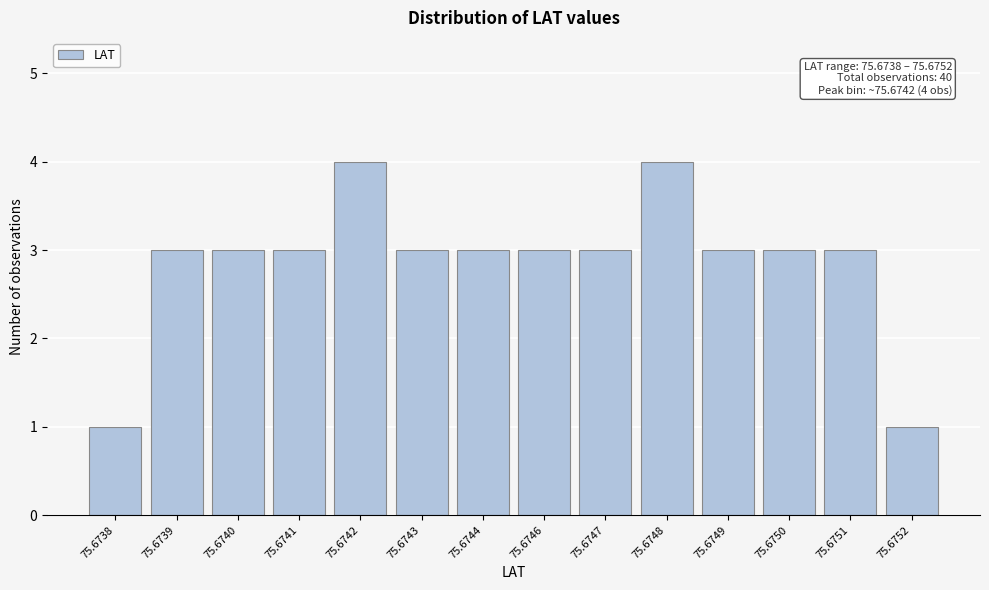

Reading left to right, extract all data points from this chart.

75.6738=1	75.6739=3	75.6740=3	75.6741=3	75.6742=4	75.6743=3	75.6744=3	75.6746=3	75.6747=3	75.6748=4	75.6749=3	75.6750=3	75.6751=3	75.6752=1